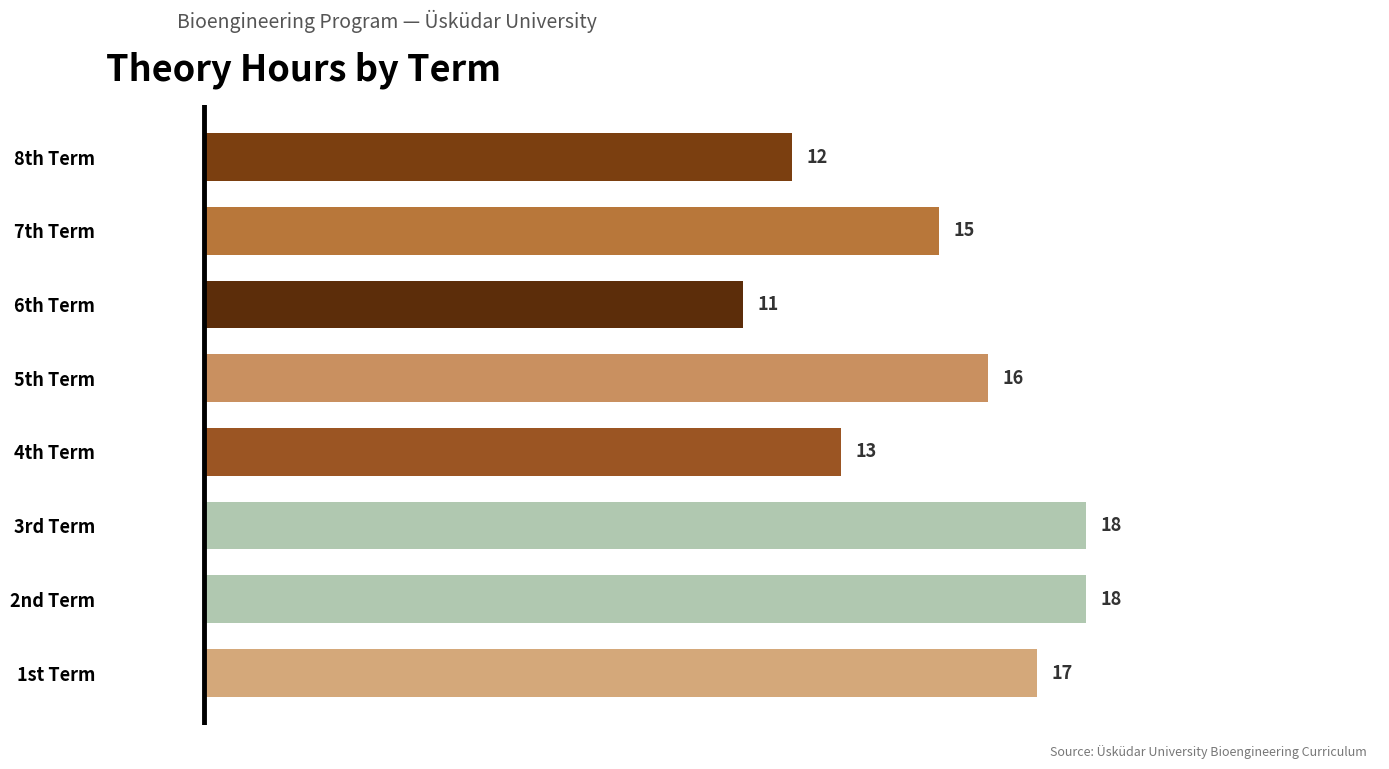

What is the approximate value at 8th Term?

12